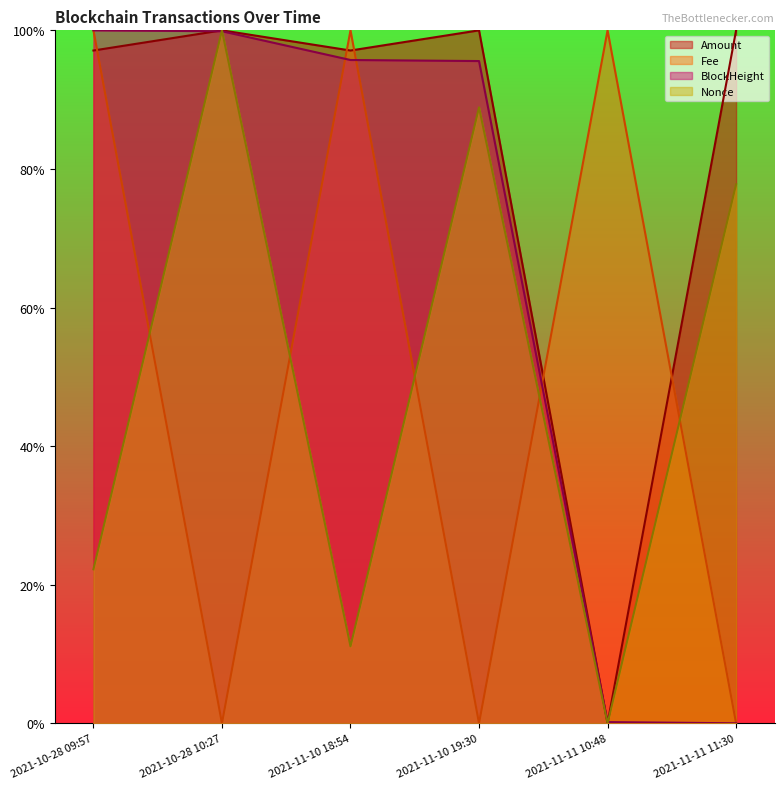

What is the difference between the BlockHeight values at 2021-11-11 11:30 and 2021-10-28 09:57?

1.0